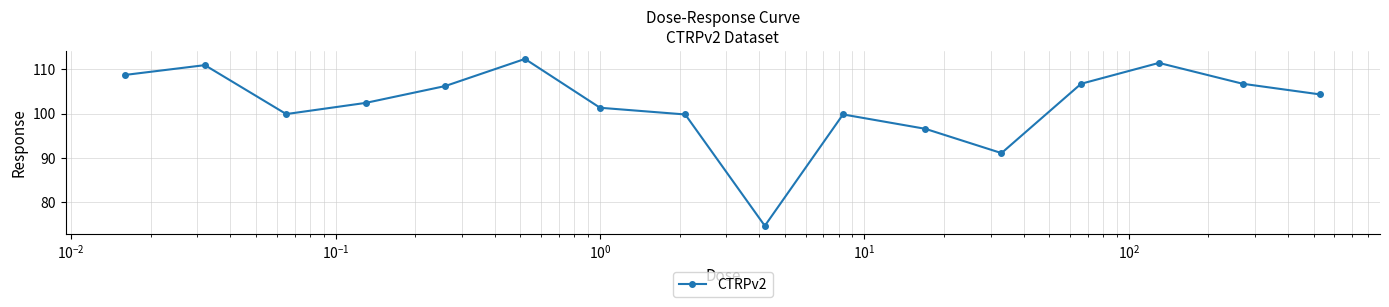

What is the sum of all values?

1632.7